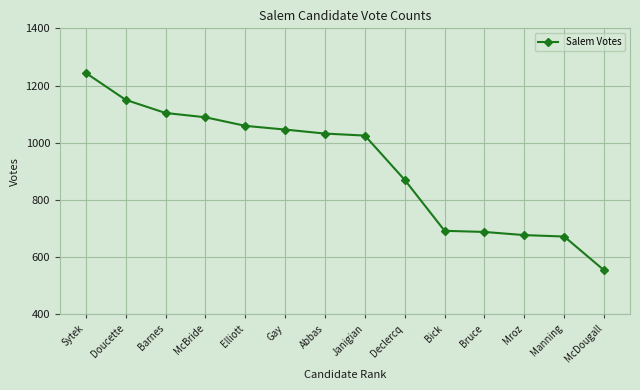

Reading left to right, extract all data points from this chart.

Sytek=1244	Doucette=1150	Barnes=1104	McBride=1089	Elliott=1059	Gay=1046	Abbas=1032	Janigian=1025	Declercq=870	Bick=692	Bruce=688	Mroz=677	Manning=672	McDougall=554